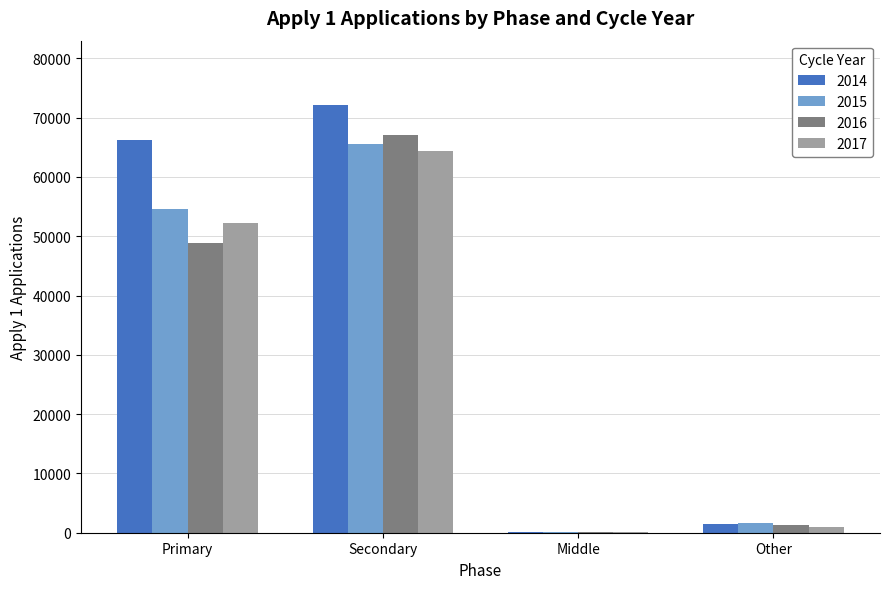

Is the value of 2014 at Secondary greater than the value of 2017 at Middle?

Yes